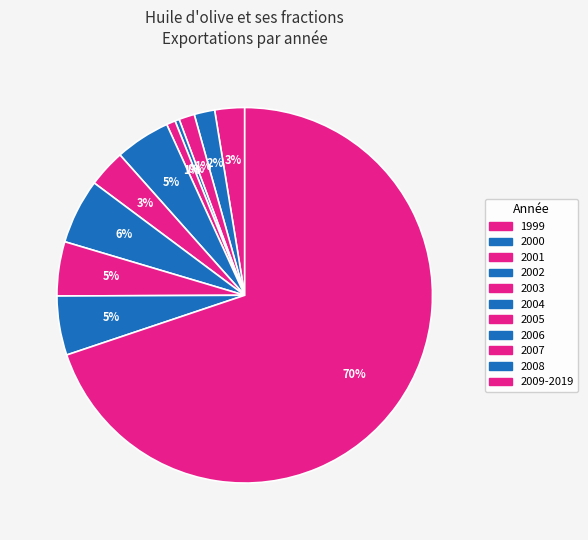

How many segments does this pie chart have?

11